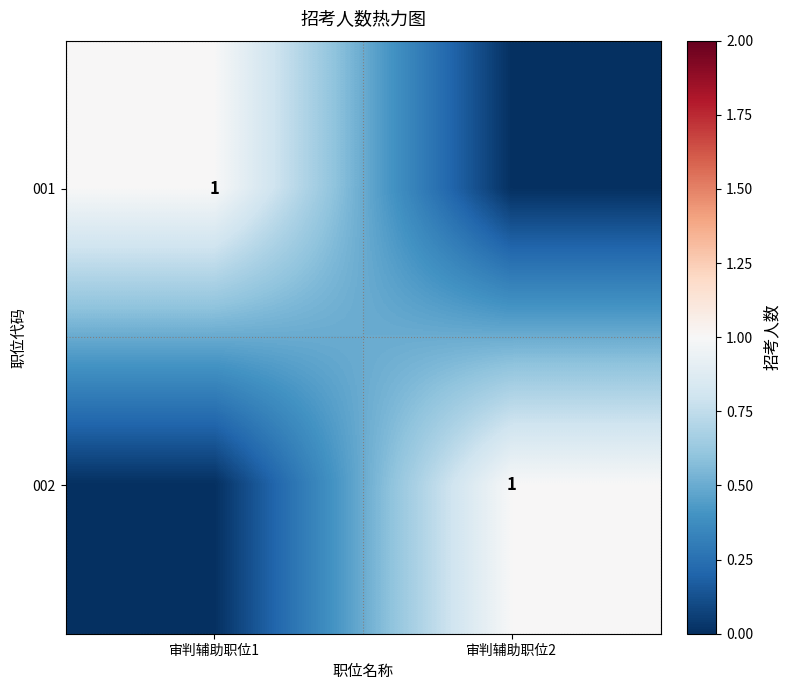

The value of 002 at 审判辅助职位2 is 2. True or false?

False